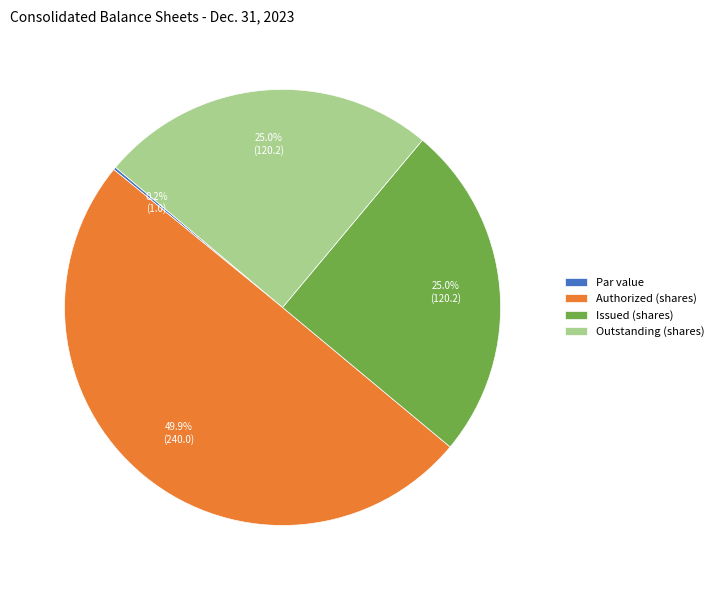

Is Issued (shares) the majority of the pie?

No